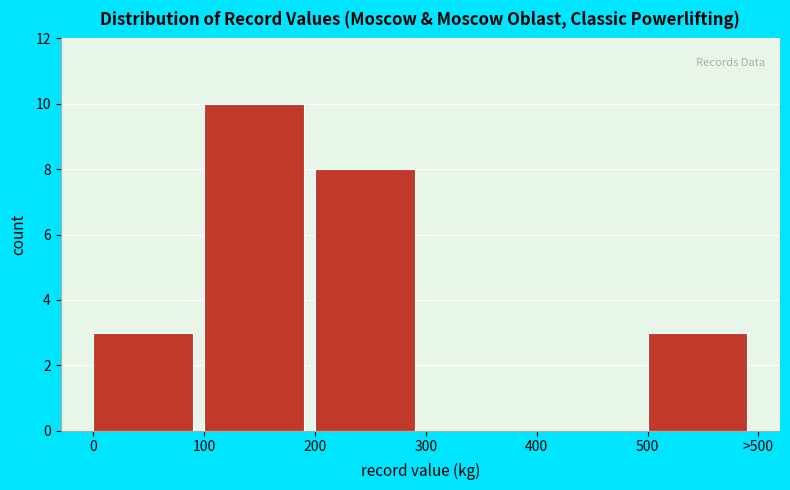

Reading left to right, list all the values displayed in this chart.

0=3	100=10	200=8	300=0	400=0	500=3